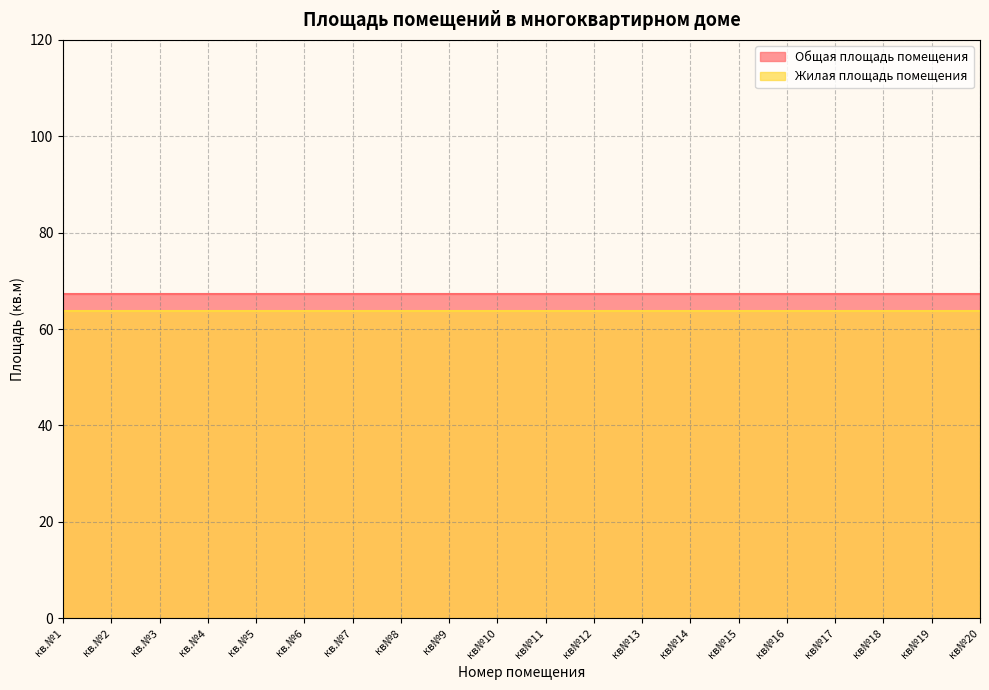

Which series has the widest spread of values?

Общая площадь помещения